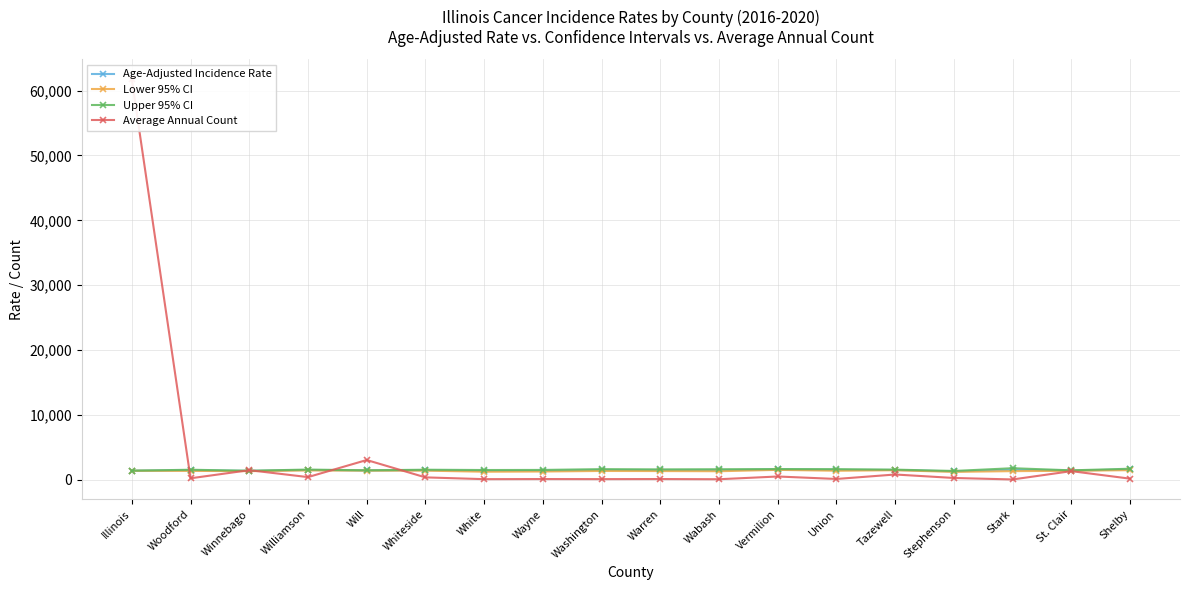

True or false: Upper 95% CI and Lower 95% CI cross at least once.

False